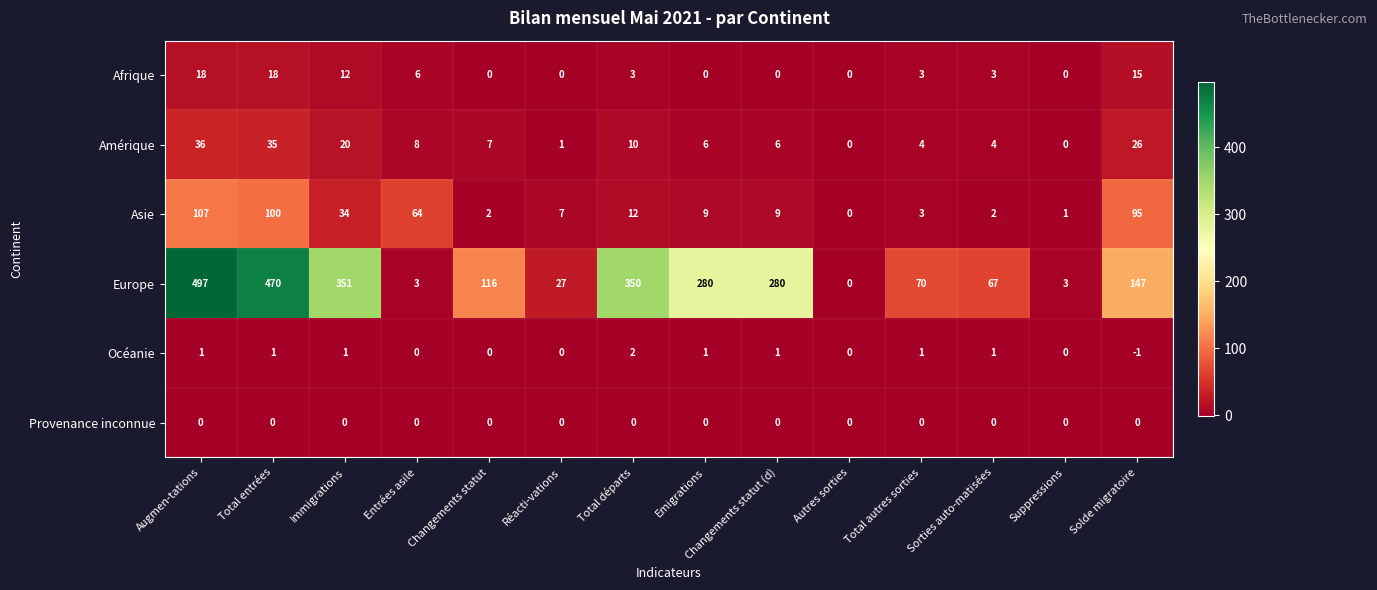

Which label corresponds to the smallest value in the chart?

Solde migratoire